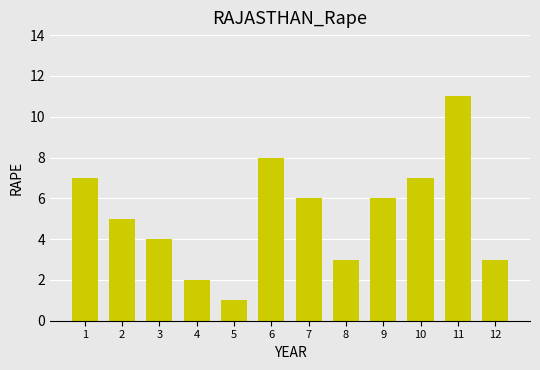

What is the change in value from 7 to 8?

-3